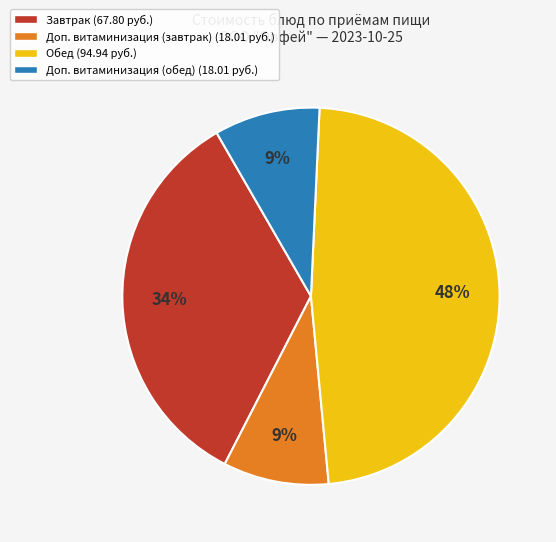

Do Обед (94.94 руб.) and Завтрак (67.80 руб.) together represent more than half of the pie?

Yes